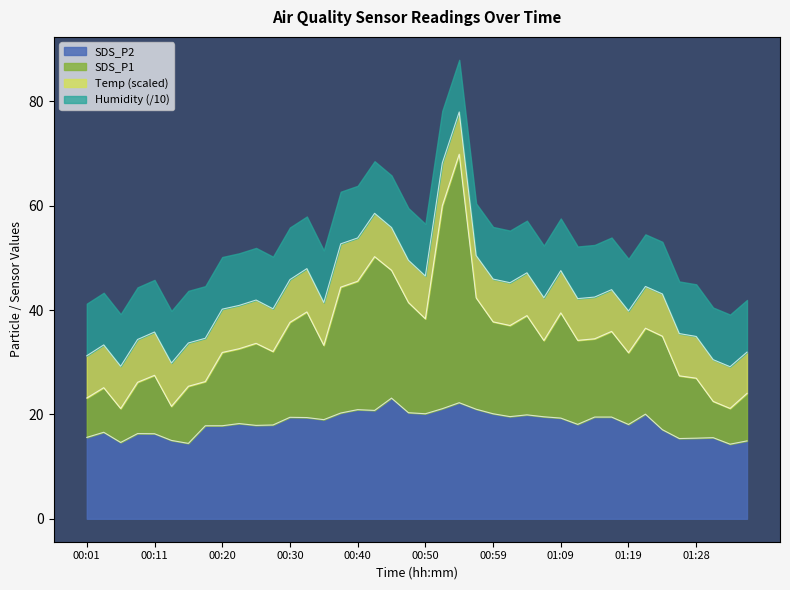

True or false: SDS_P1 and SDS_P2 intersect in this chart.

False